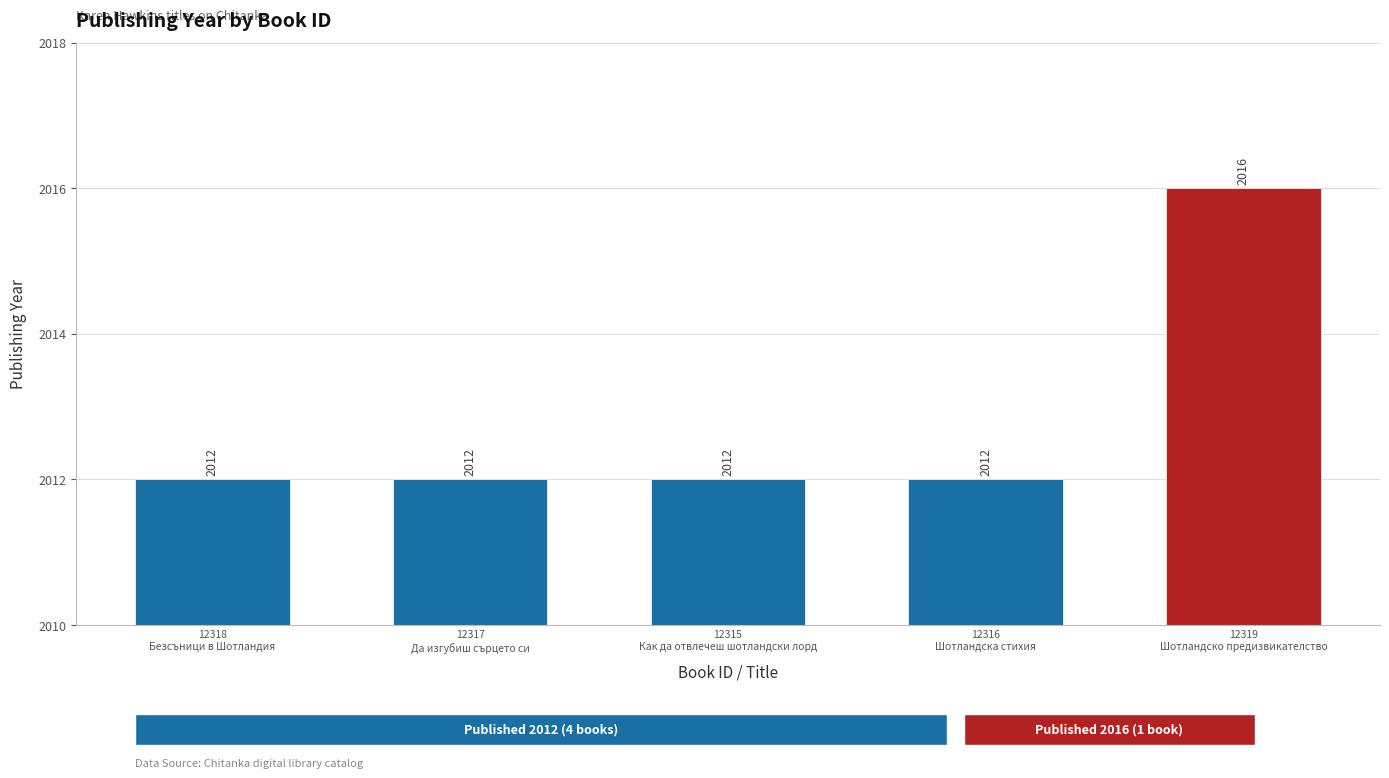

What is the value of the 2nd bar from the left?

2012